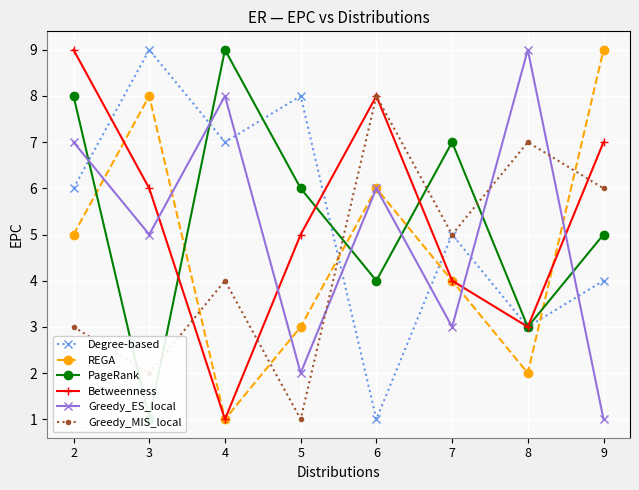

How many distinct data groups are displayed?

6